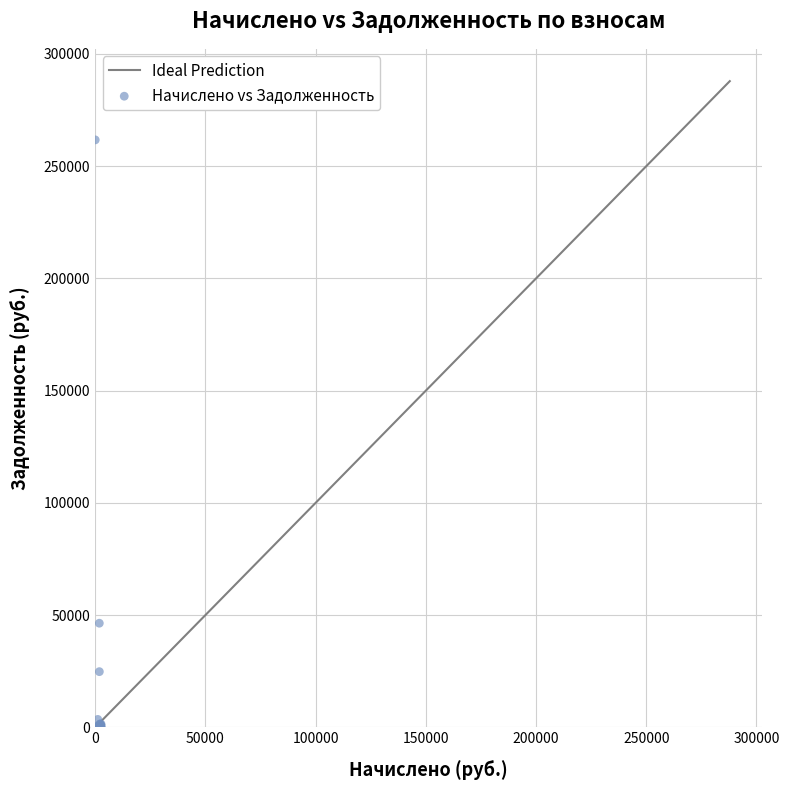

What Y value in the scatter plot is closest to 130862?

46369.8